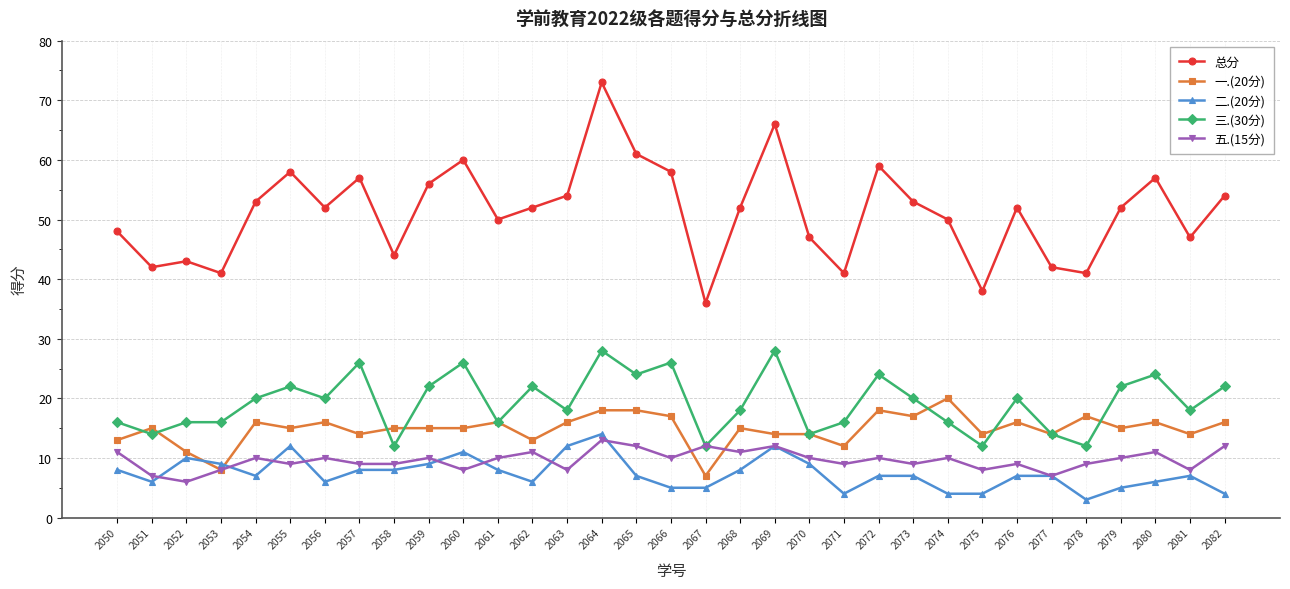

Count the number of data series in this chart.

5